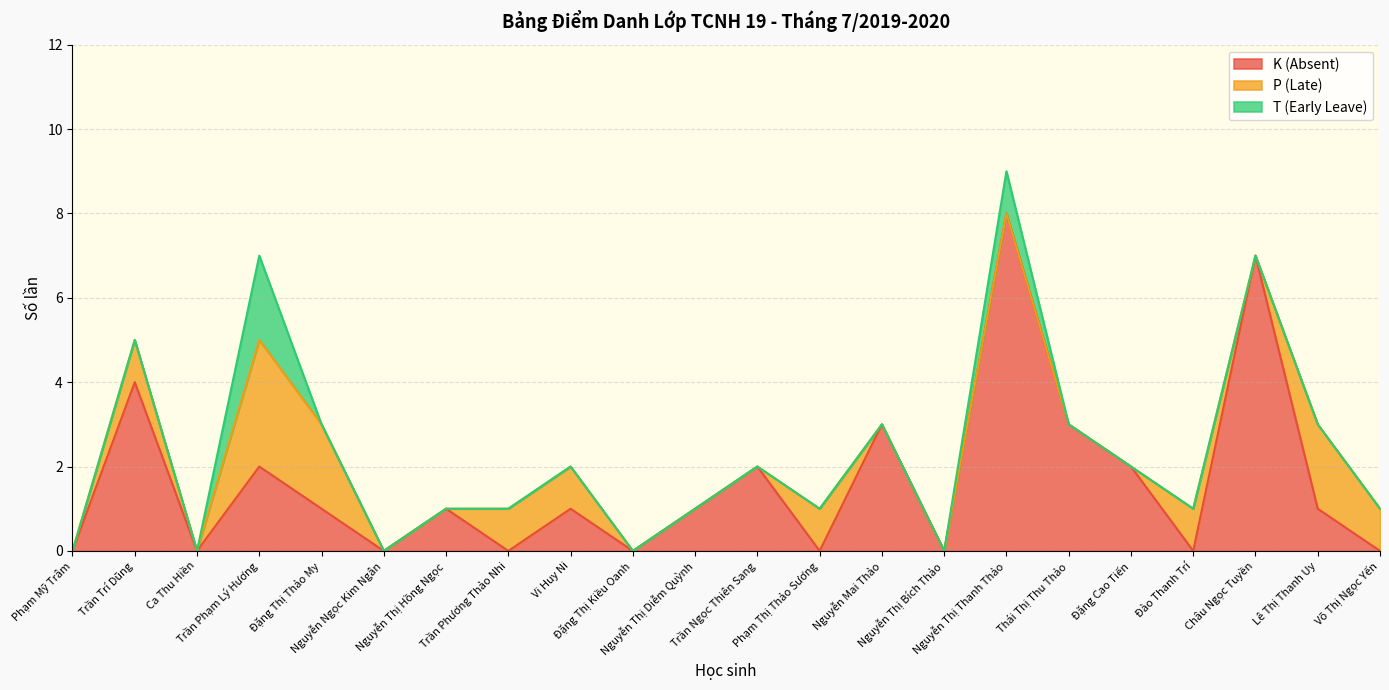

At which category is the sum across all series the highest?

Nguyễn Thị Thanh Thảo